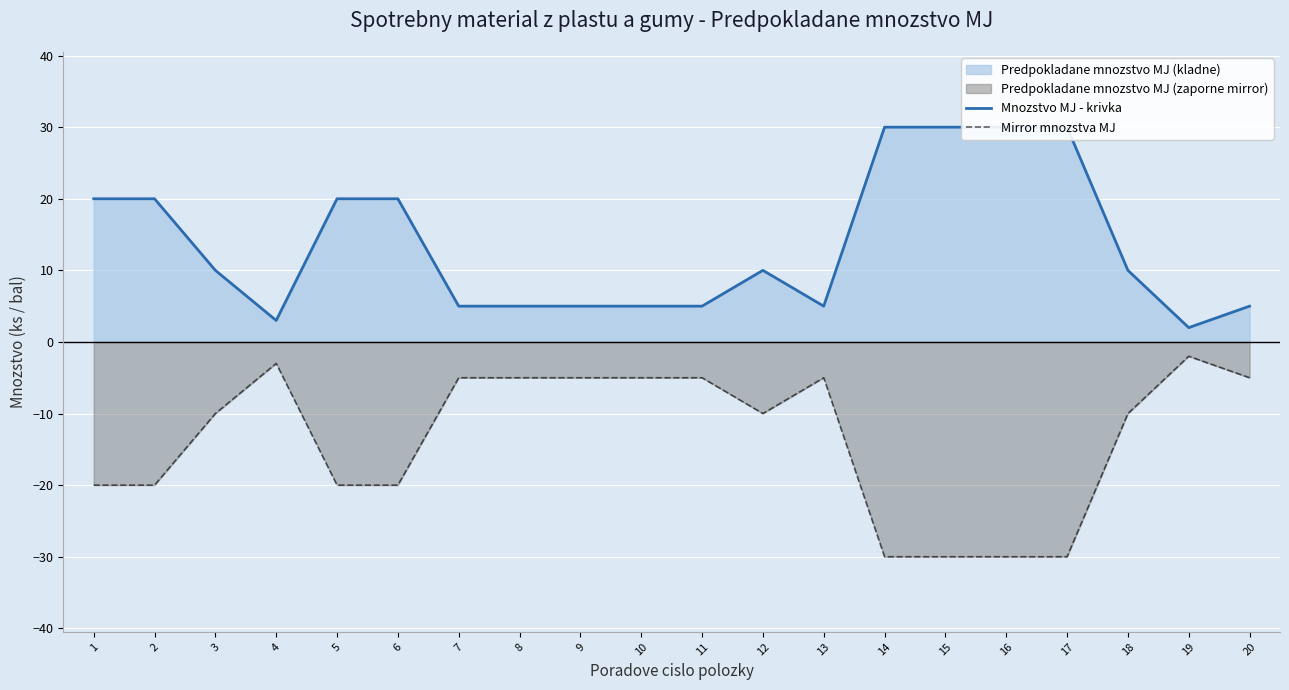

What is the difference between the maximum and minimum values in the Mnozstvo MJ - krivka series?

28